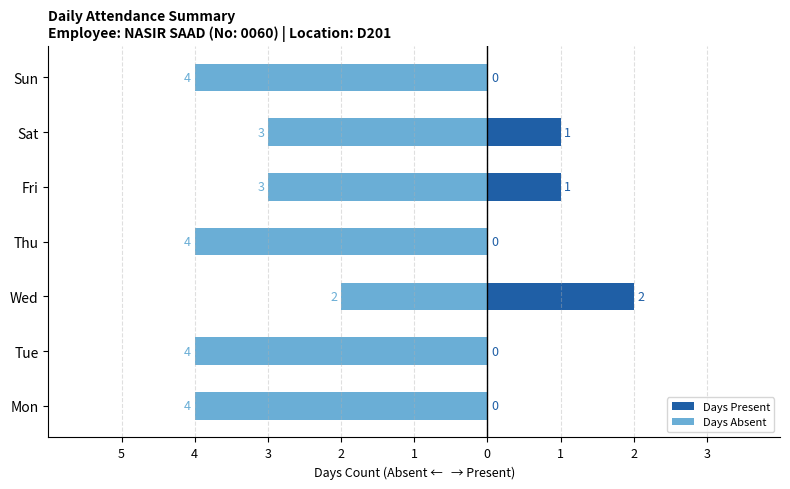

The value of Days Absent at Fri is -3. True or false?

True